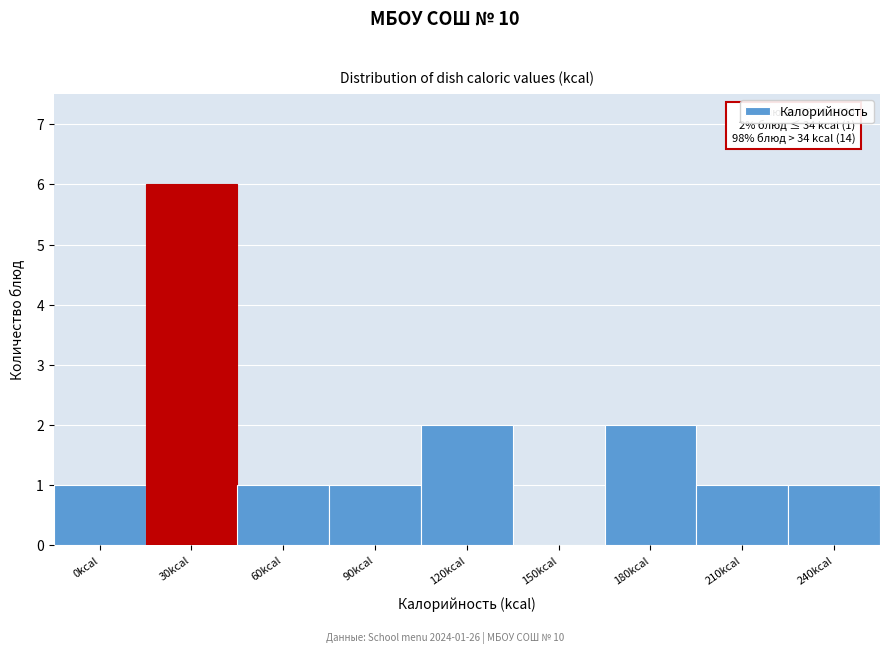

Reading left to right, extract all data points from this chart.

0kcal=1	30kcal=6	60kcal=1	90kcal=1	120kcal=2	150kcal=0	180kcal=2	210kcal=1	240kcal=1